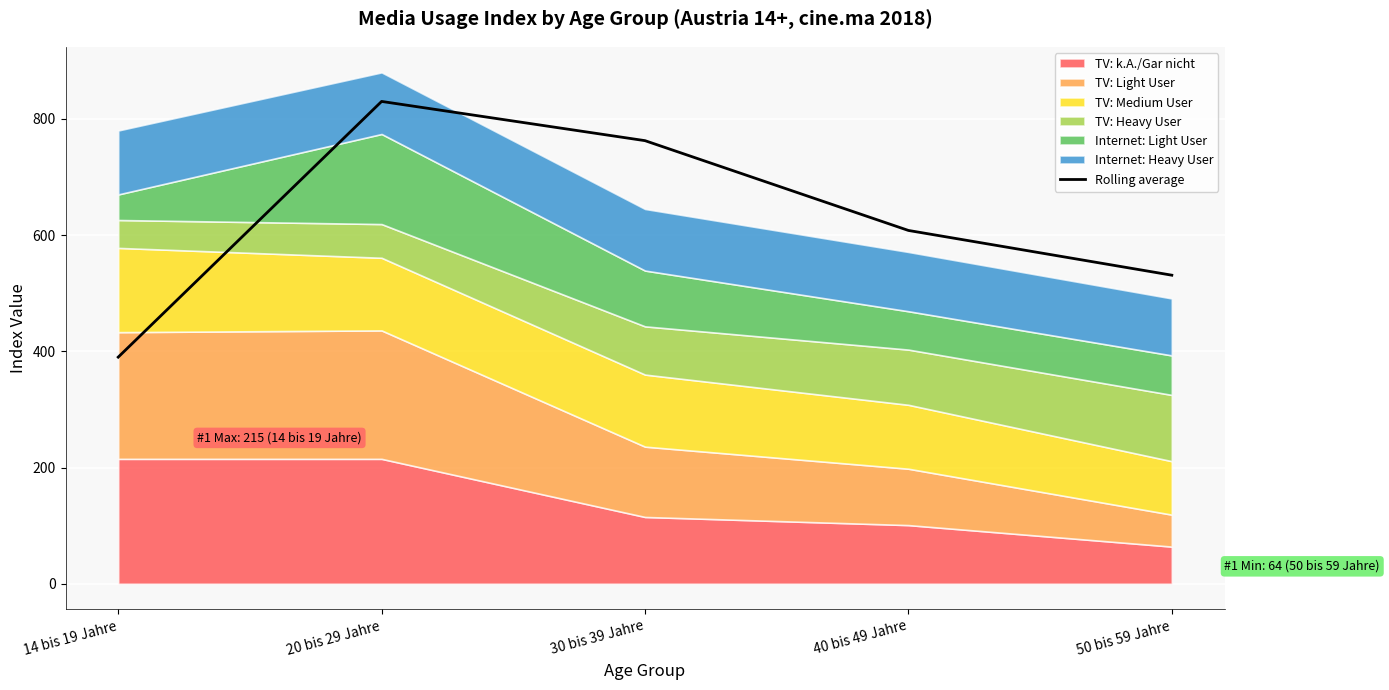

What is the label of the 1st point from the left?

14 bis 19 Jahre